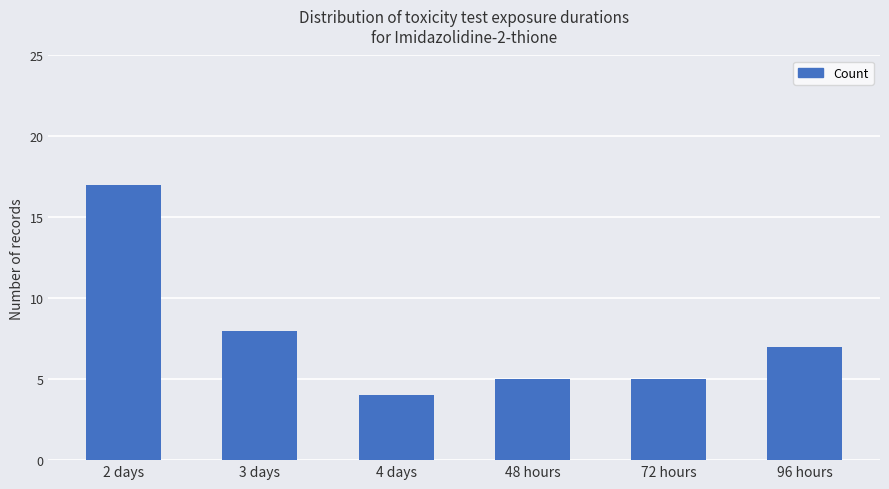

Which has a higher value, 48 hours or 3 days?

3 days